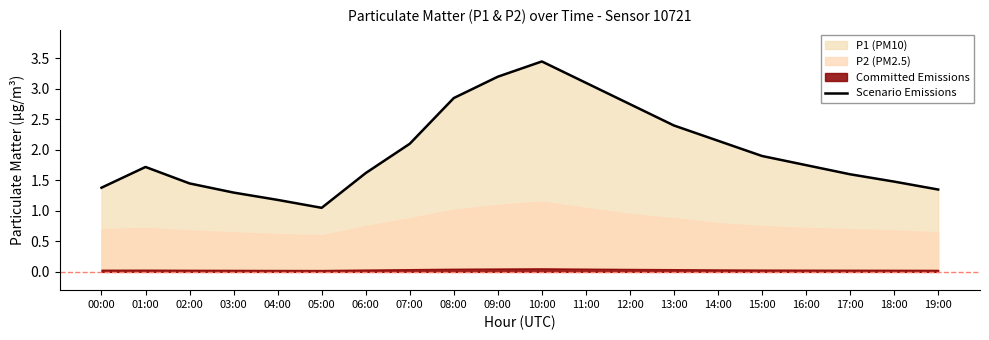

Reading right to left, list all the values displayed in this chart.

19:00=1.4	18:00=1.5	17:00=1.6	16:00=1.8	15:00=1.9	14:00=2.1	13:00=2.4	12:00=2.8	11:00=3.1	10:00=3.5	09:00=3.2	08:00=2.9	07:00=2.1	06:00=1.6	05:00=1.1	04:00=1.2	03:00=1.3	02:00=1.4	01:00=1.7	00:00=1.4